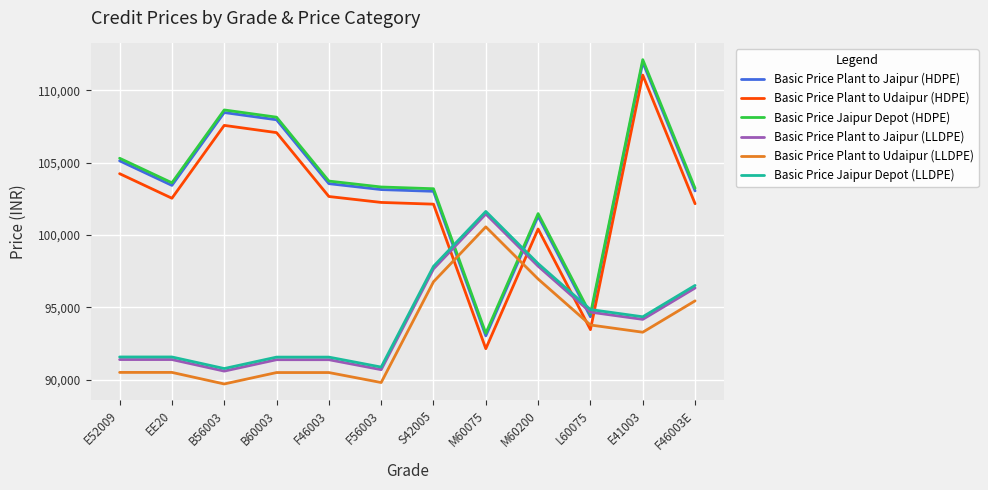

At how many categories does at least one series exceed 110201?

1